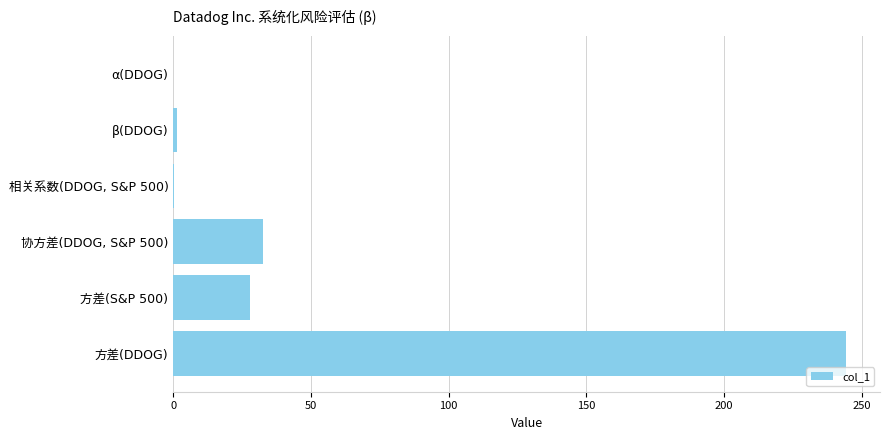

How many data points does each series have?

6